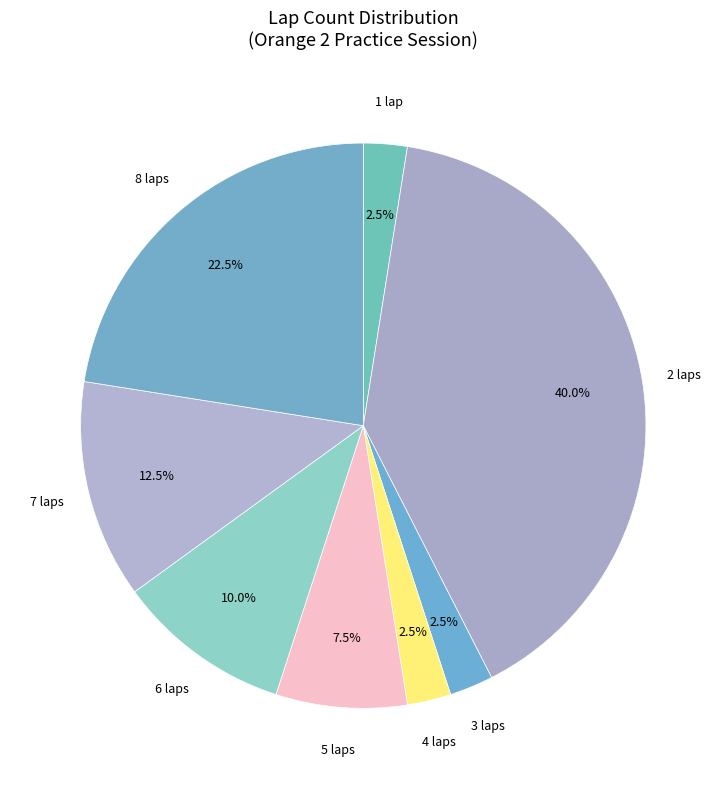

How many segments does this pie chart have?

8